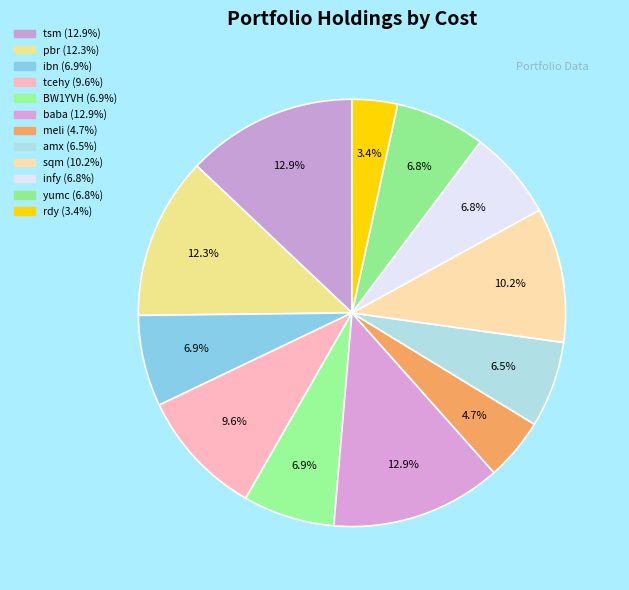

What percentage is the infy slice, to the nearest percent?

7%